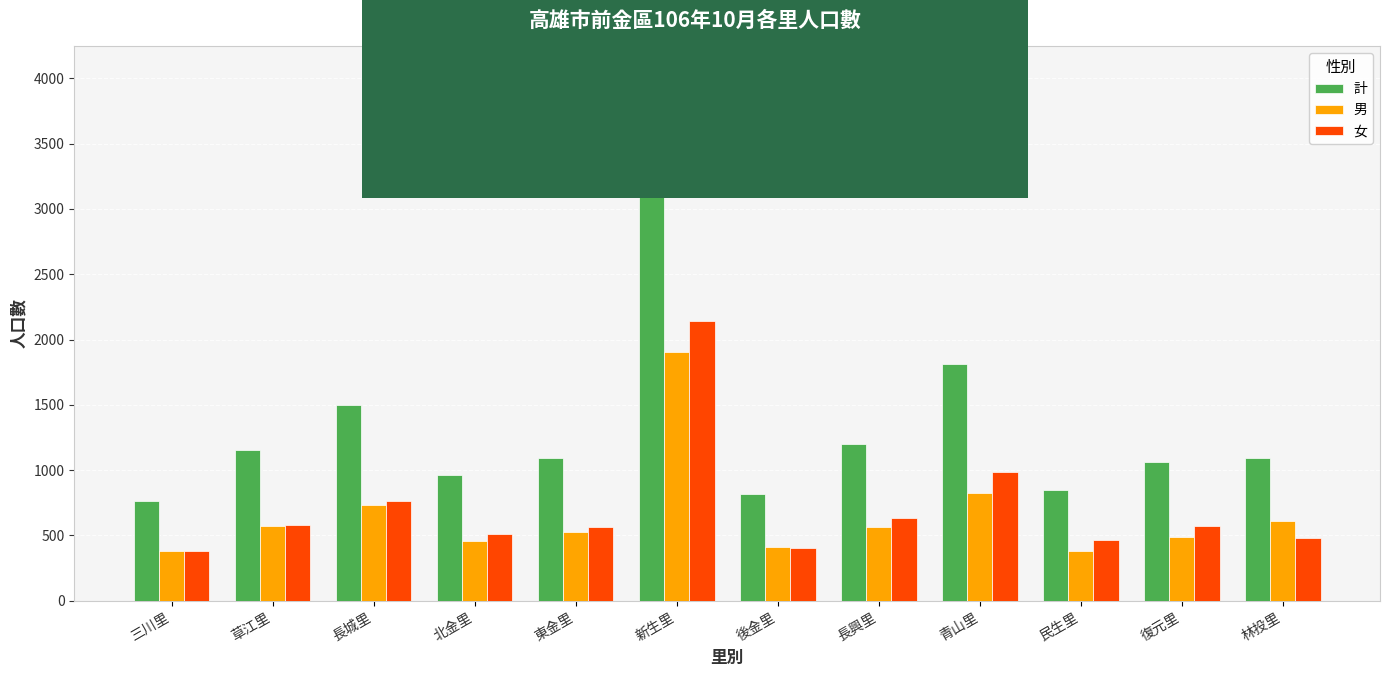

True or false: 男 has a value of 827 at 青山里.

True